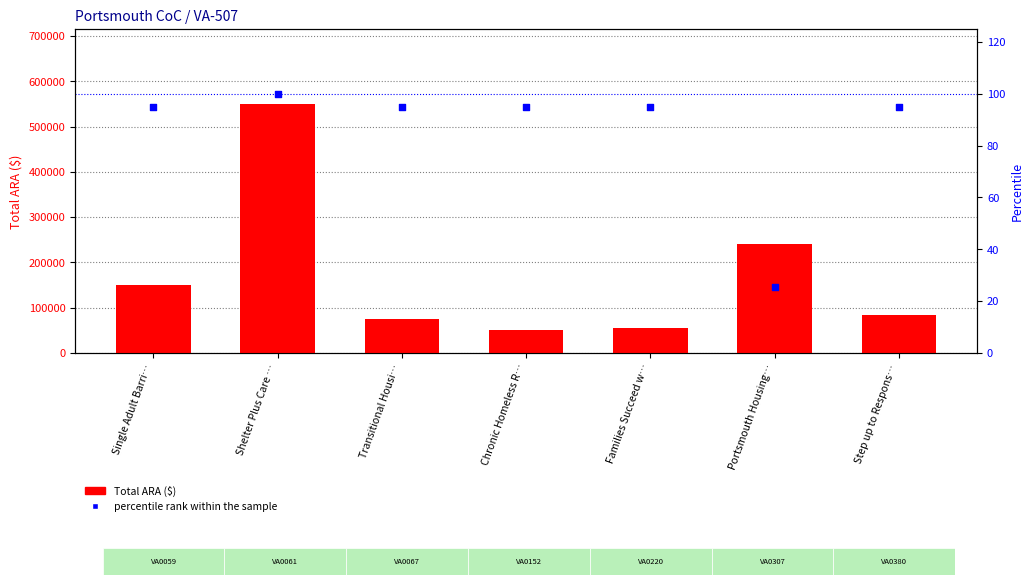

Which series reaches the minimum Y coordinate?

percentile rank within the sample